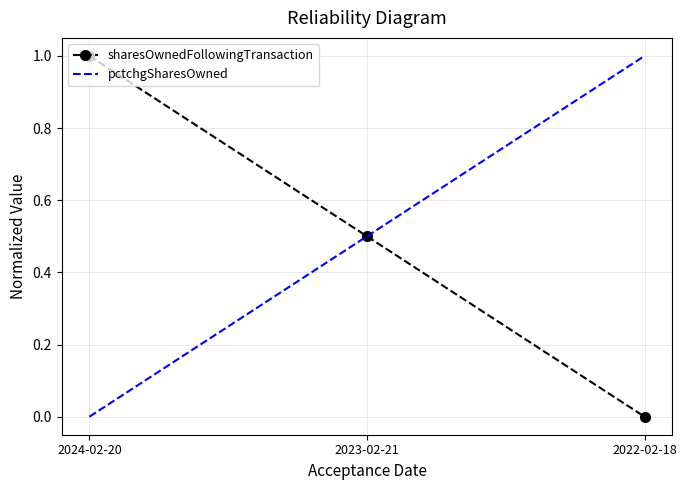

Rank the categories by value from highest to lowest.

2024-02-20, 2023-02-21, 2022-02-18